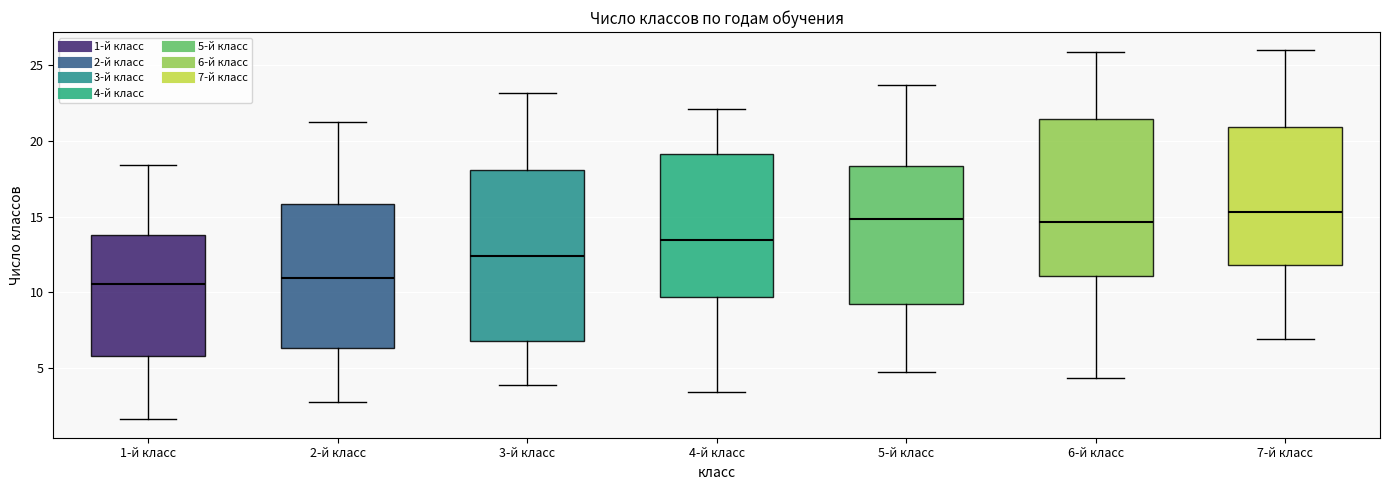

Comparing the boxes themselves (not the whiskers), which one is the tallest?

3-й класс